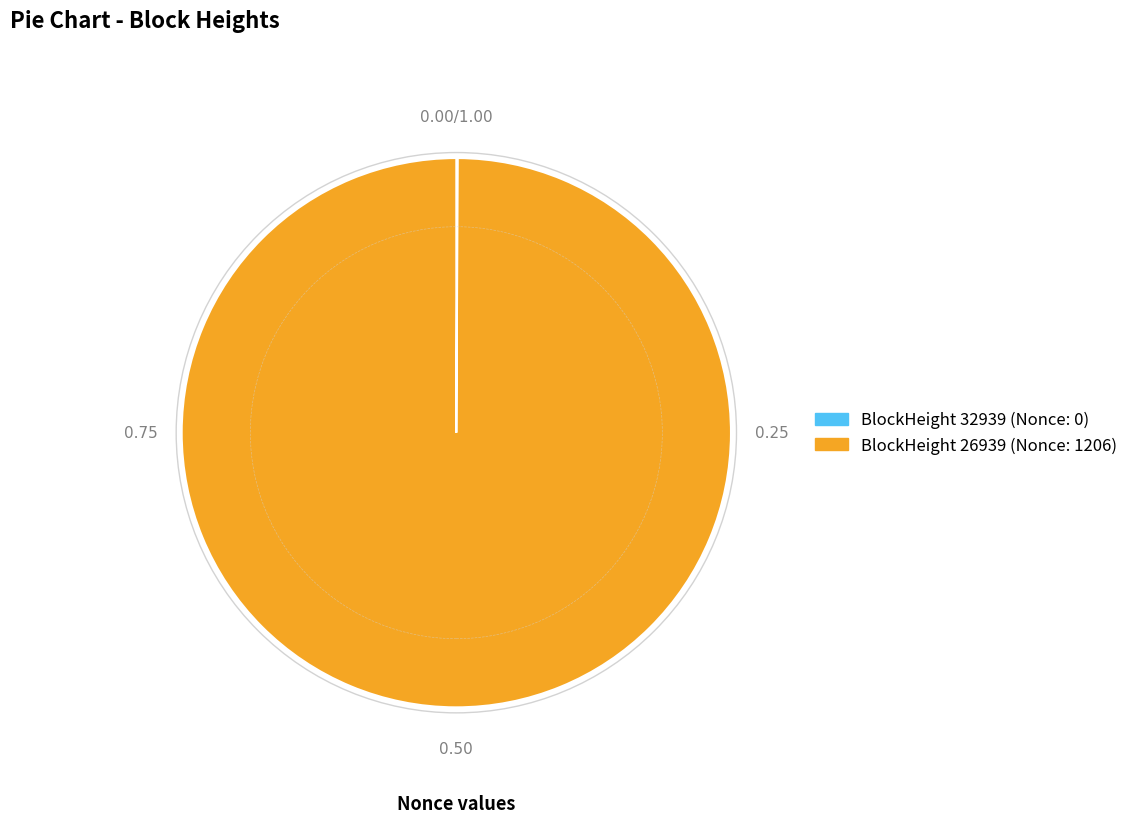

Is there a majority slice in this chart?

Yes